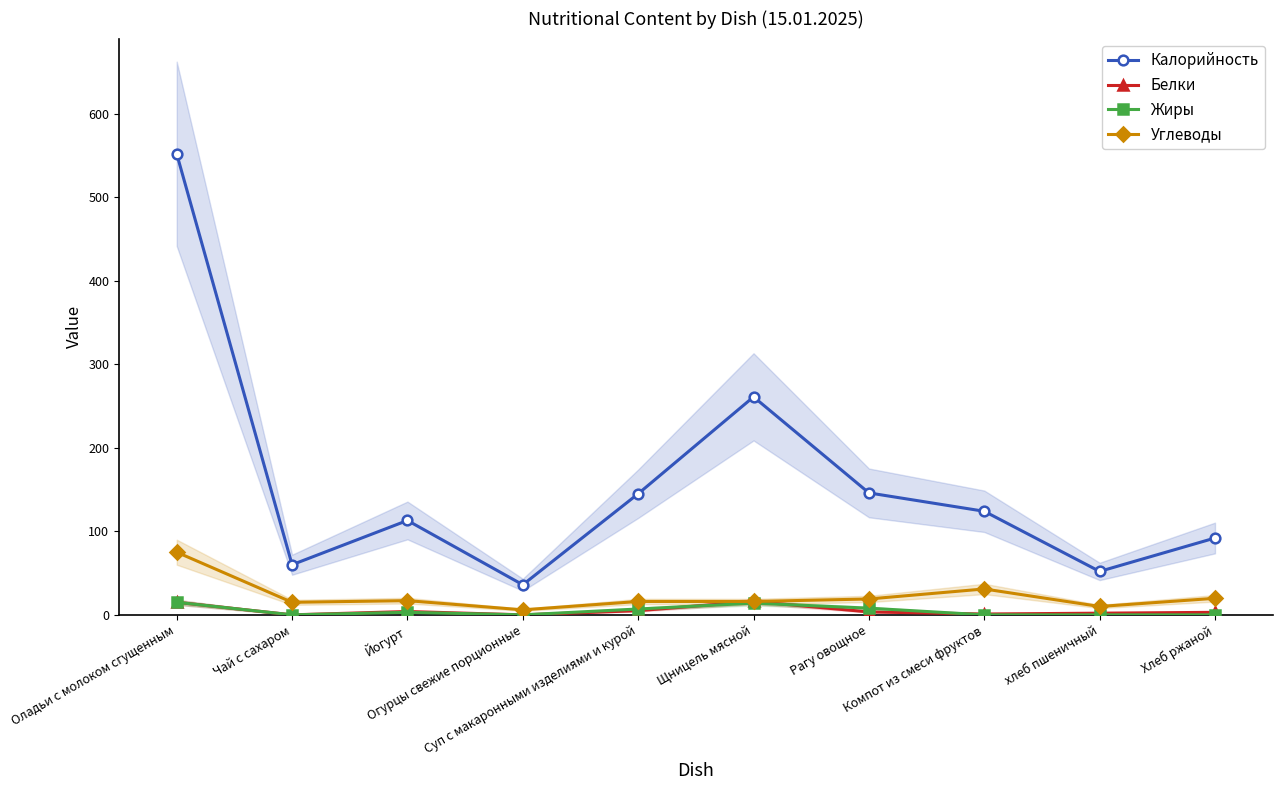

Which series changed the most between Щницель мясной and Хлеб ржаной?

Калорийность